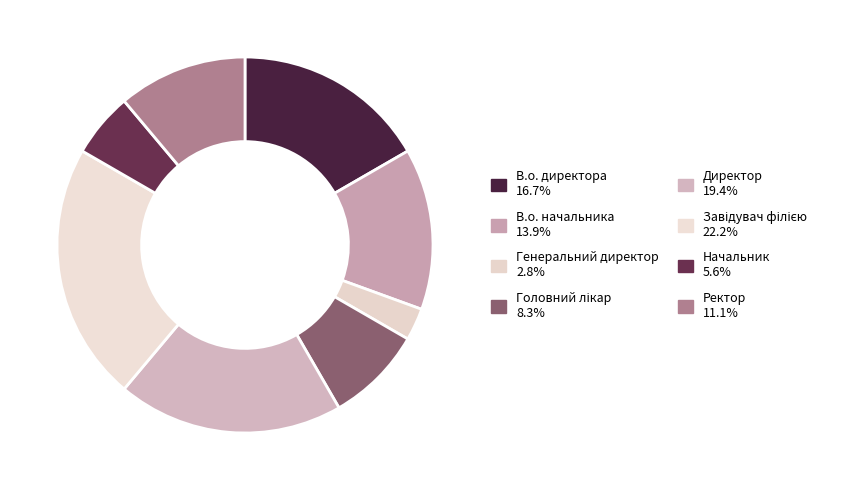

To the nearest percent, what percentage of the pie is В.о. начальника?

14%